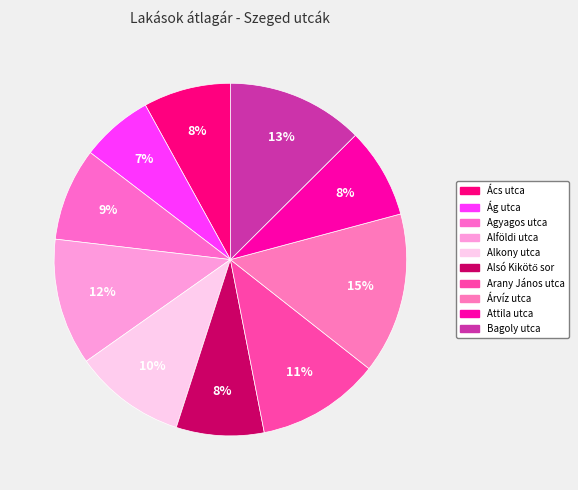

How many segments does this pie chart have?

10